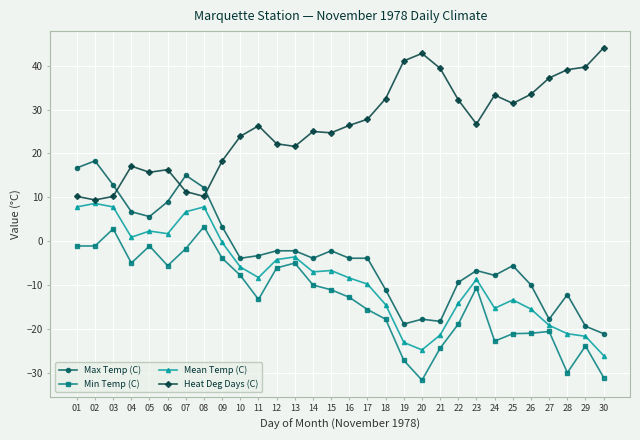

What is the highest value of the Max Temp (C) series?

18.3